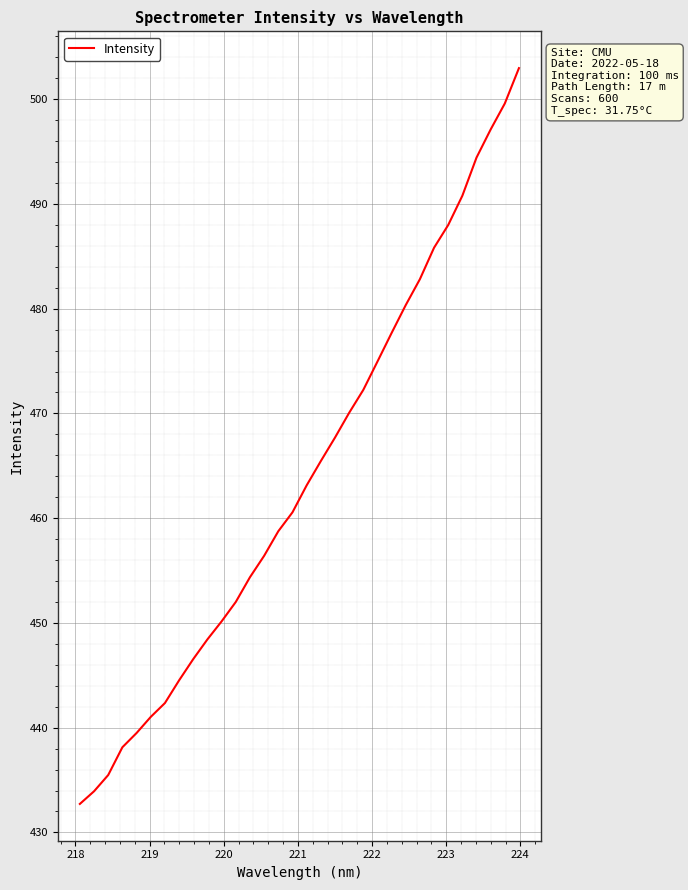

What is the maximum value shown in the chart?

503.0